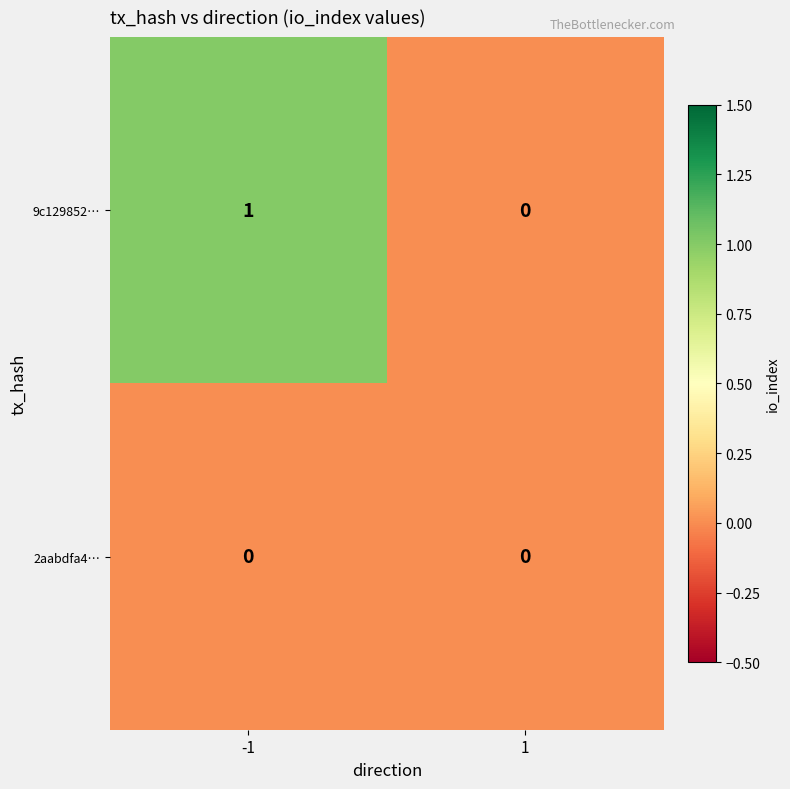

The value of 9c129852… at 1 is 0. True or false?

True